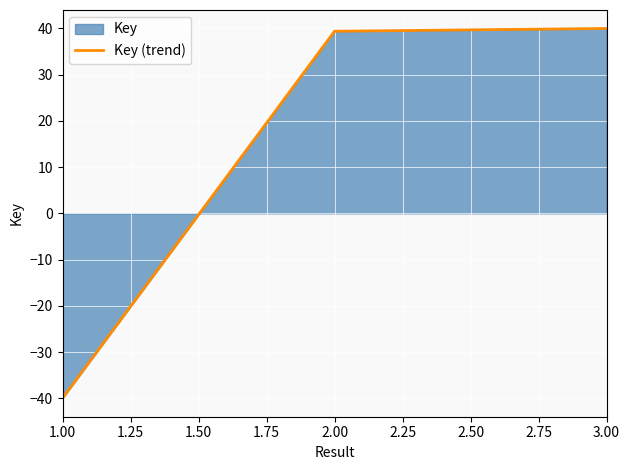

Reading left to right, what are all the values shown in this chart?

-40.0	39.4	40.0